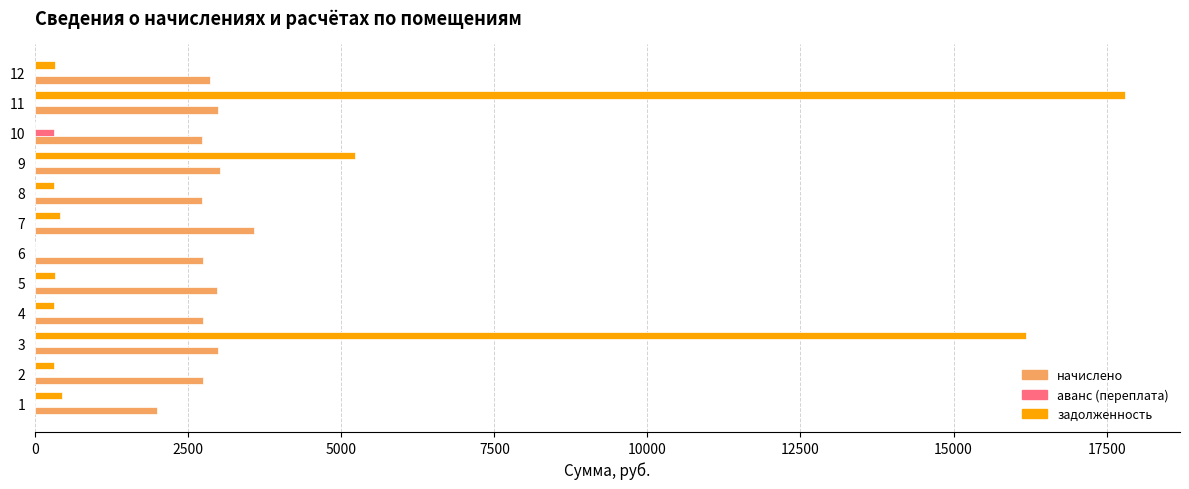

The value of аванс (переплата) at 4 is 0.0. True or false?

True